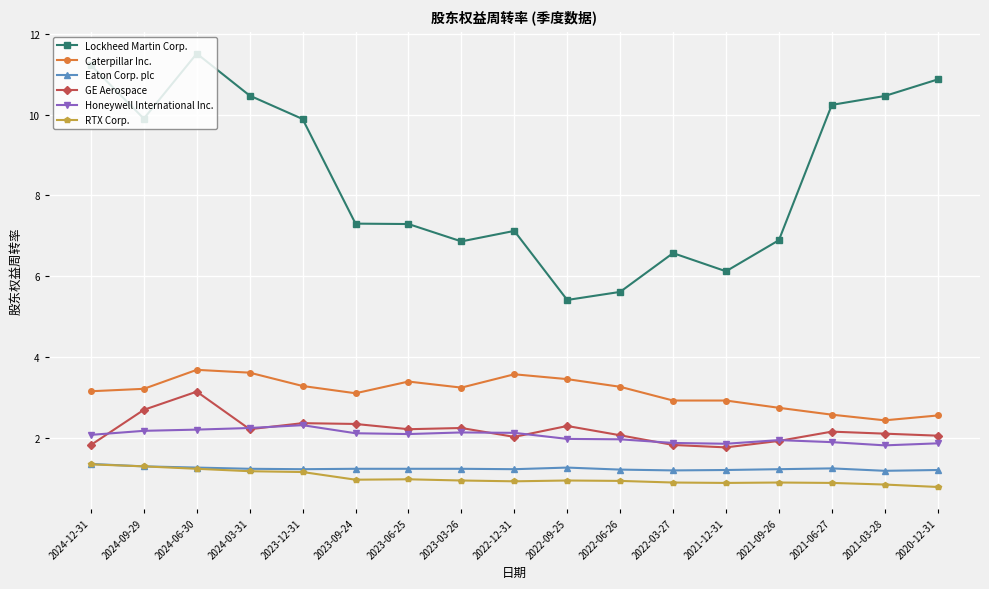

What is the maximum value shown in the chart?

11.5